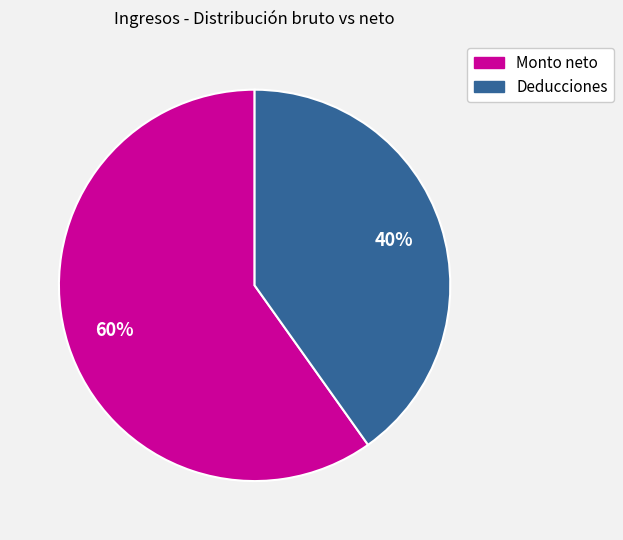

How many segments does this pie chart have?

2